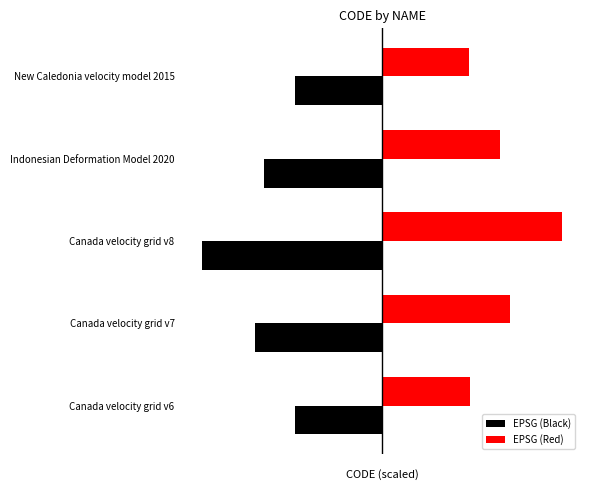

What is the value of the EPSG (Black) bar at the 4th from the left?

-3515.6